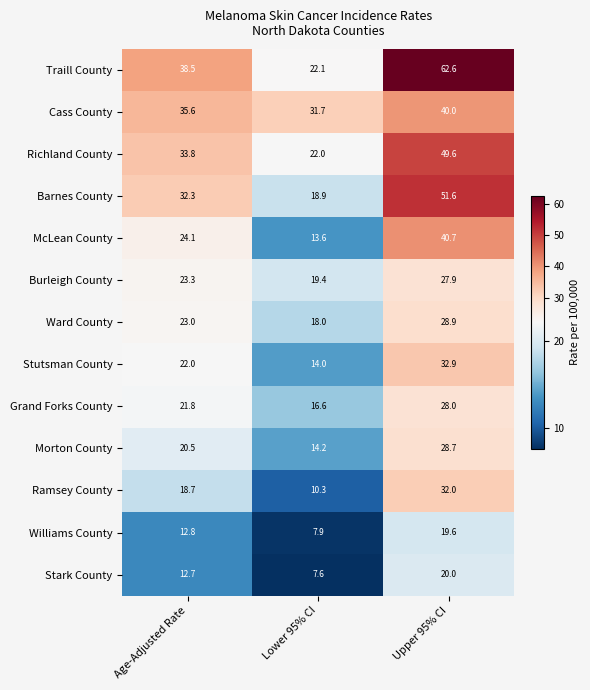

What value does the Stutsman County series have at Age-Adjusted Rate?

22.0